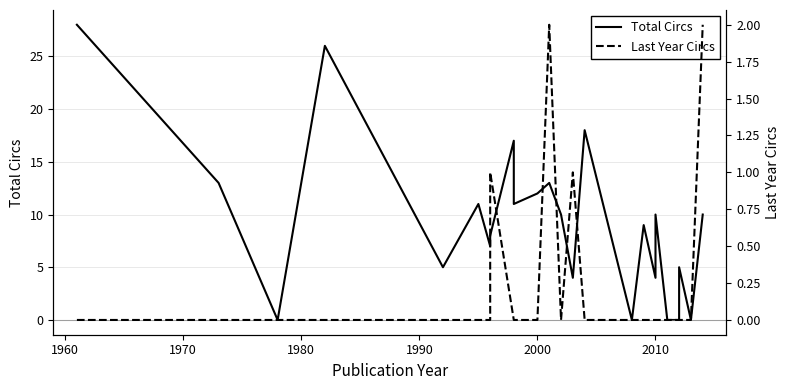

Is this an area chart (filled region under the line)?

No